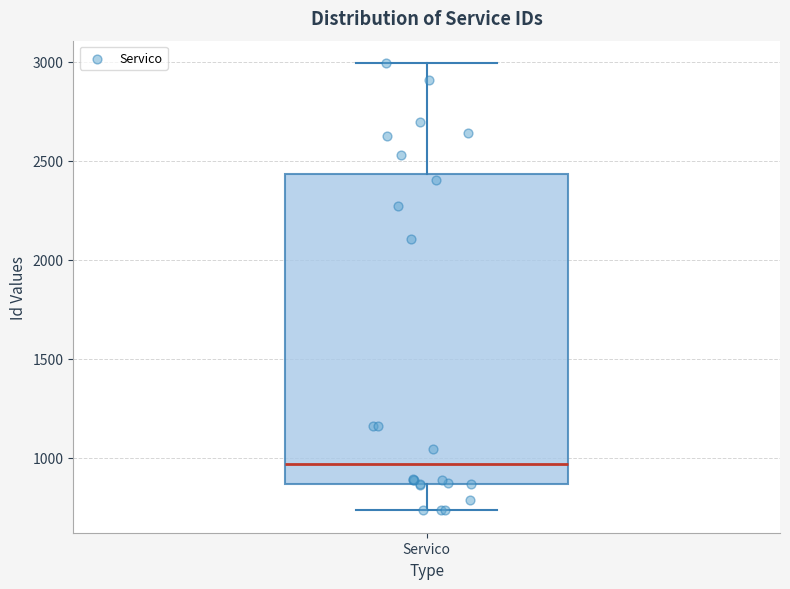

Transcribe this box plot: give where the median line is, the range the box spans, and where the two whiskers end, as read against the y-axis. The values are not printed on the chart, so give them approximately, as read against the axis.

median 950, box 850 to 2450, whiskers 750 to 3000